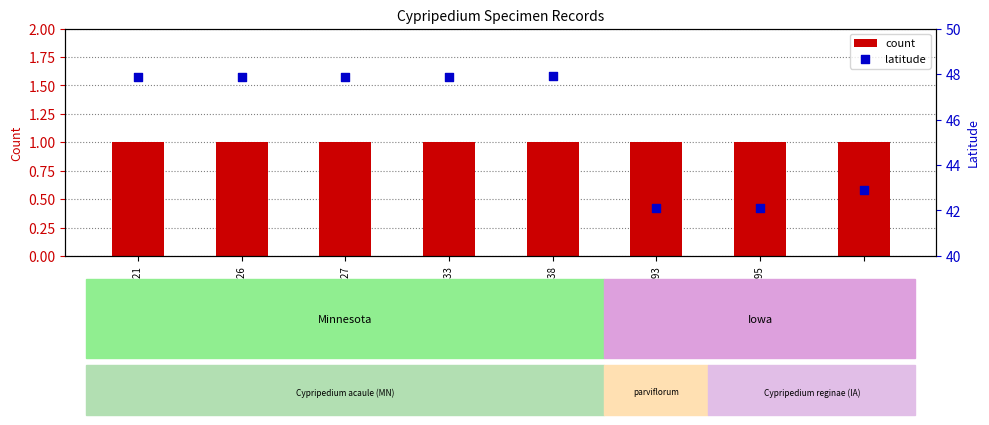

Which series contains the highest Y value?

latitude